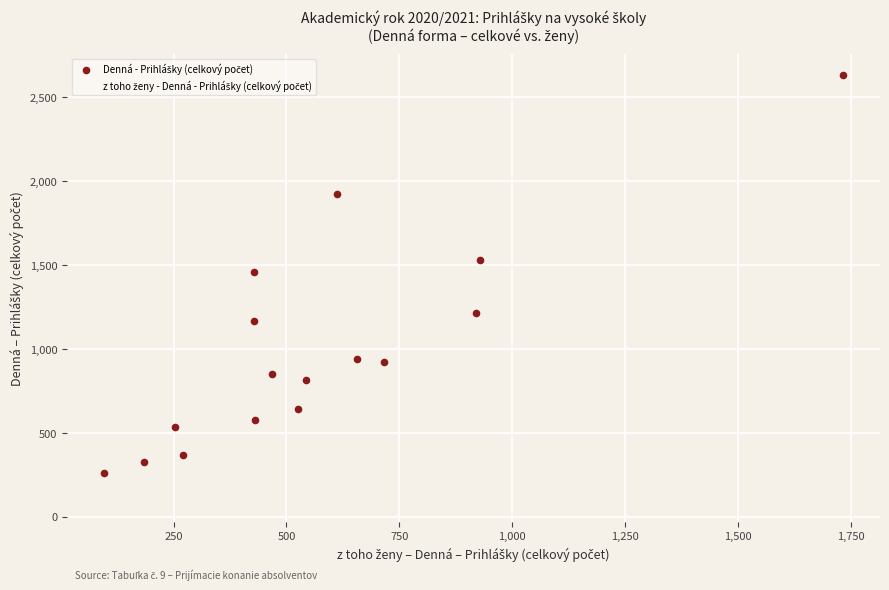

What is the X range (max minus min) for the scatter plot?

1637